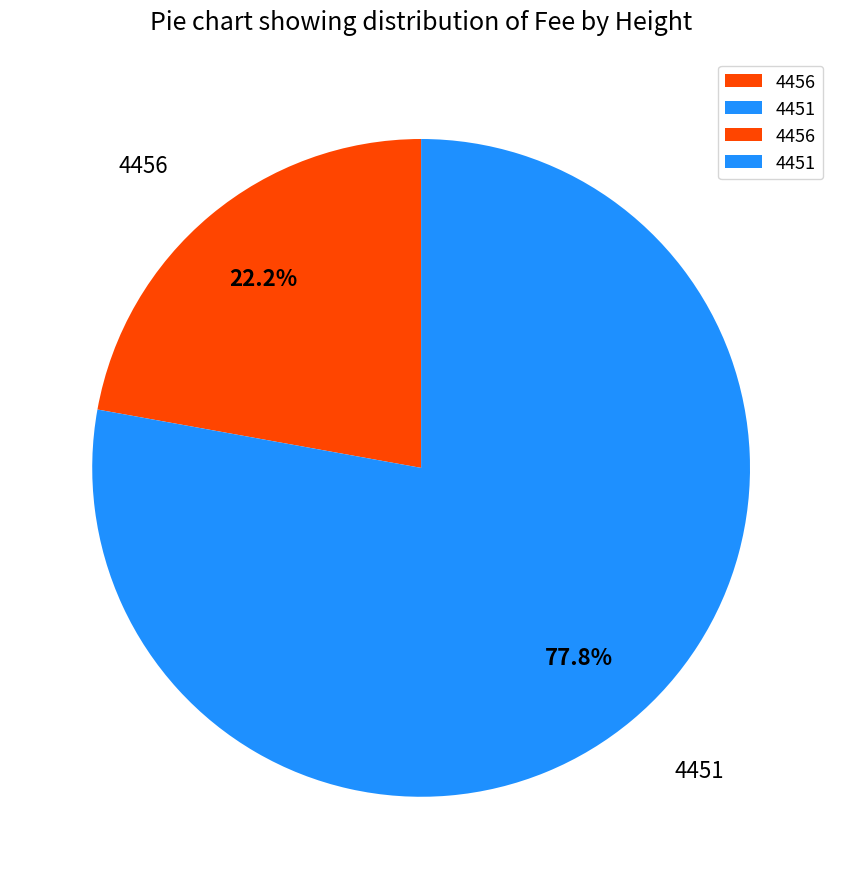

Count the number of slices in the pie.

2